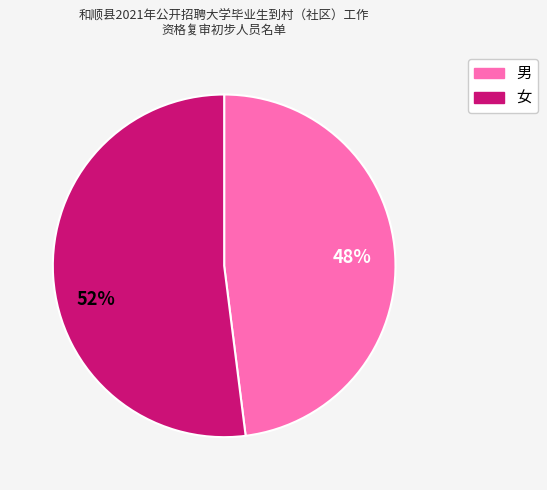

Is it true that 女 is 52% of the pie?

True